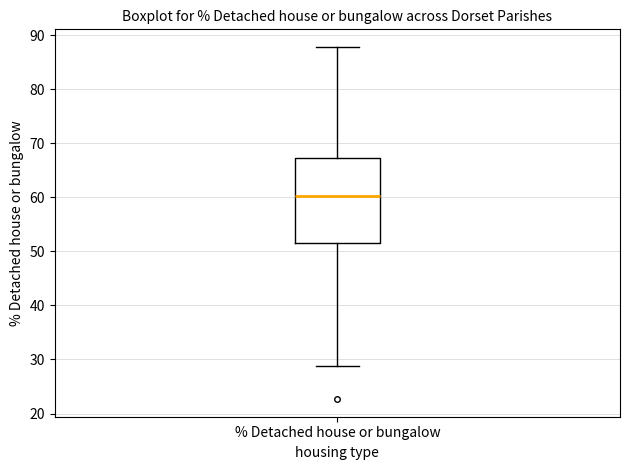

Where does the lower whisker of the box for % Detached house or bungalow end on the y-axis? The values are not printed on the chart, so give them approximately, as read against the axis.

29